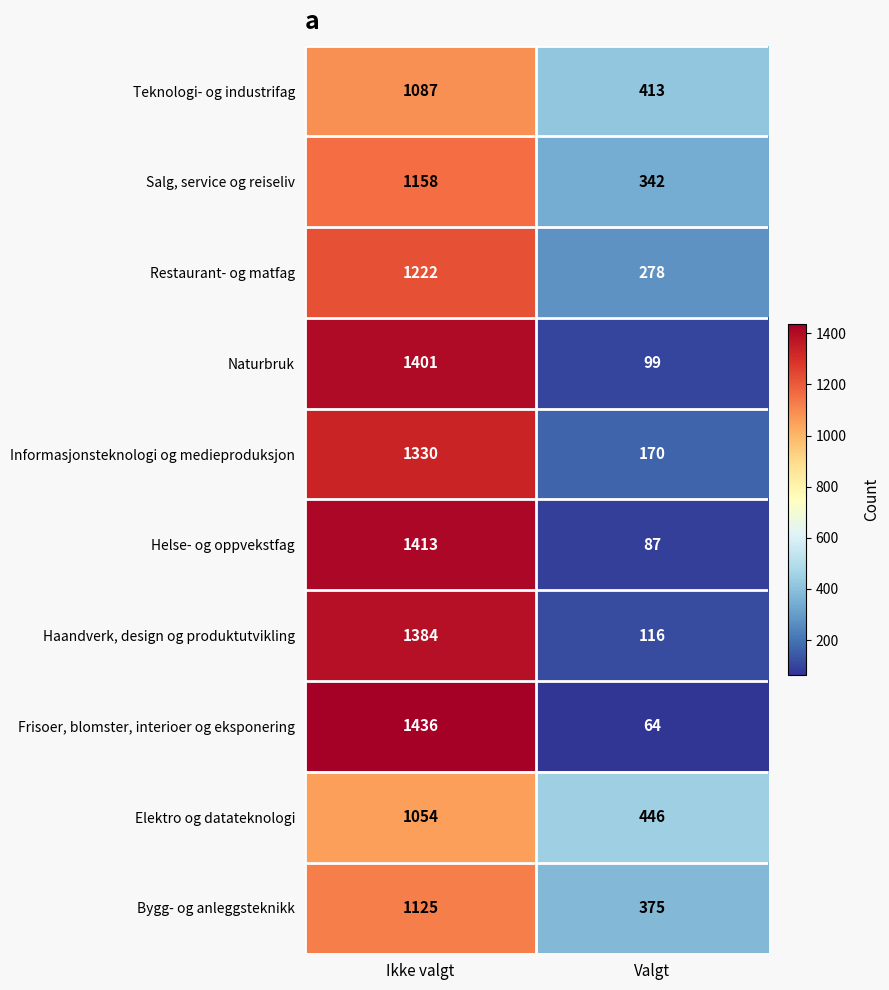

What is the average value of the Frisoer, blomster, interioer og eksponering series?

750